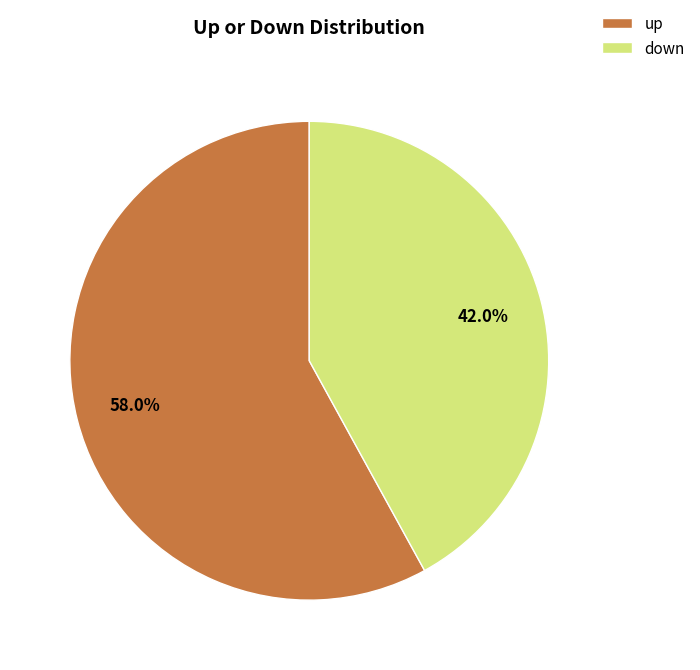

Which slice is the largest?

up